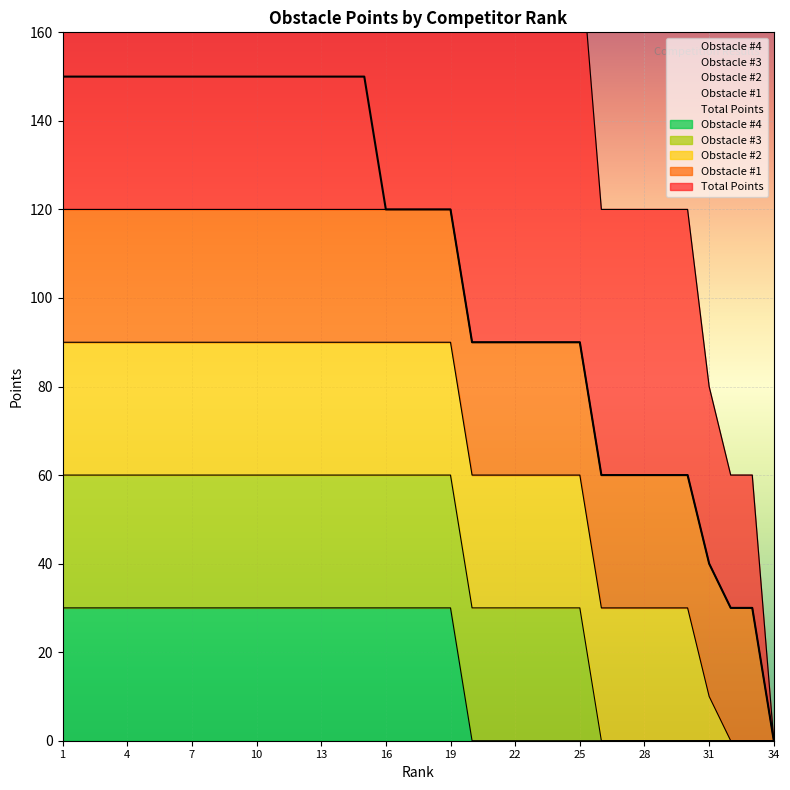

What is the difference between the Obstacle #3 values at 4 and 33?

30